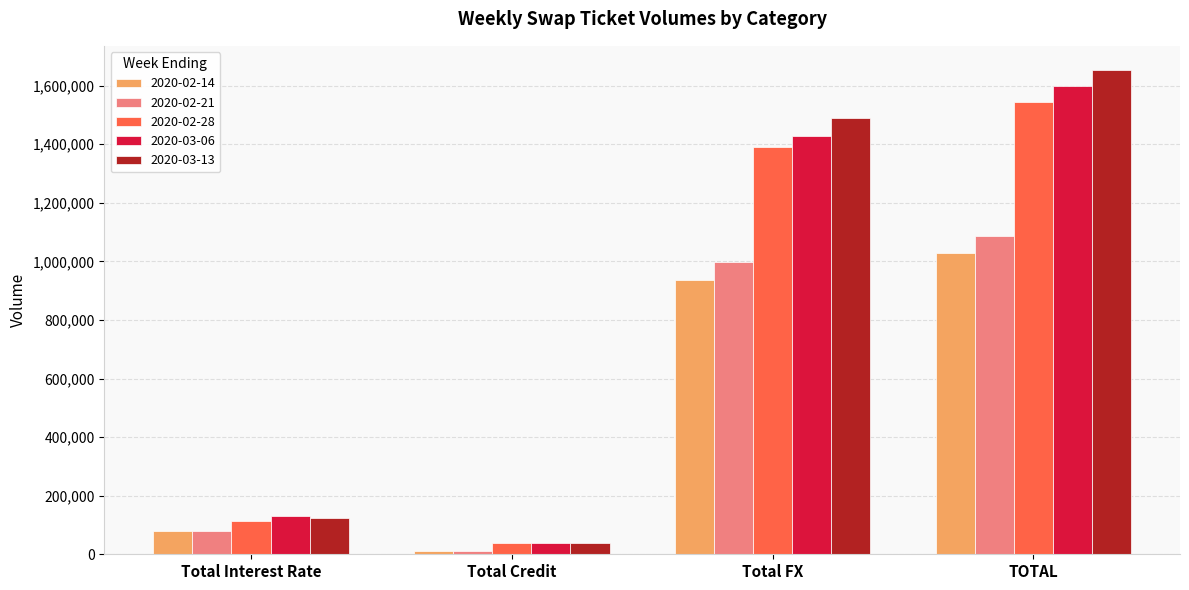

At which label is 2020-03-06 closest to 817432?

Total FX